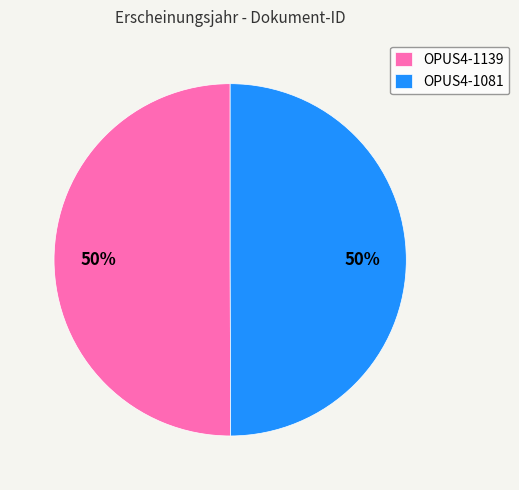

Is the sum of OPUS4-1081 and OPUS4-1139 greater than half?

Yes